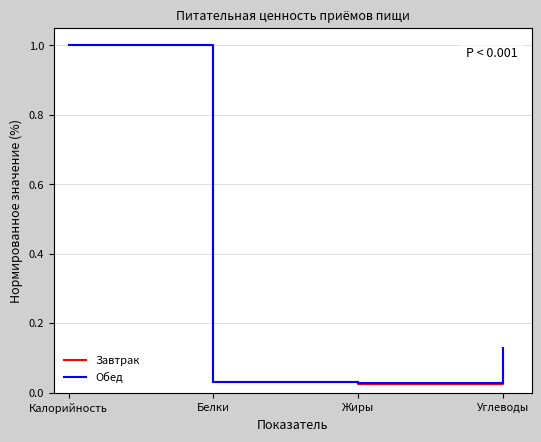

Is it true that Завтрак equals 0.0 at Углеводы?

False